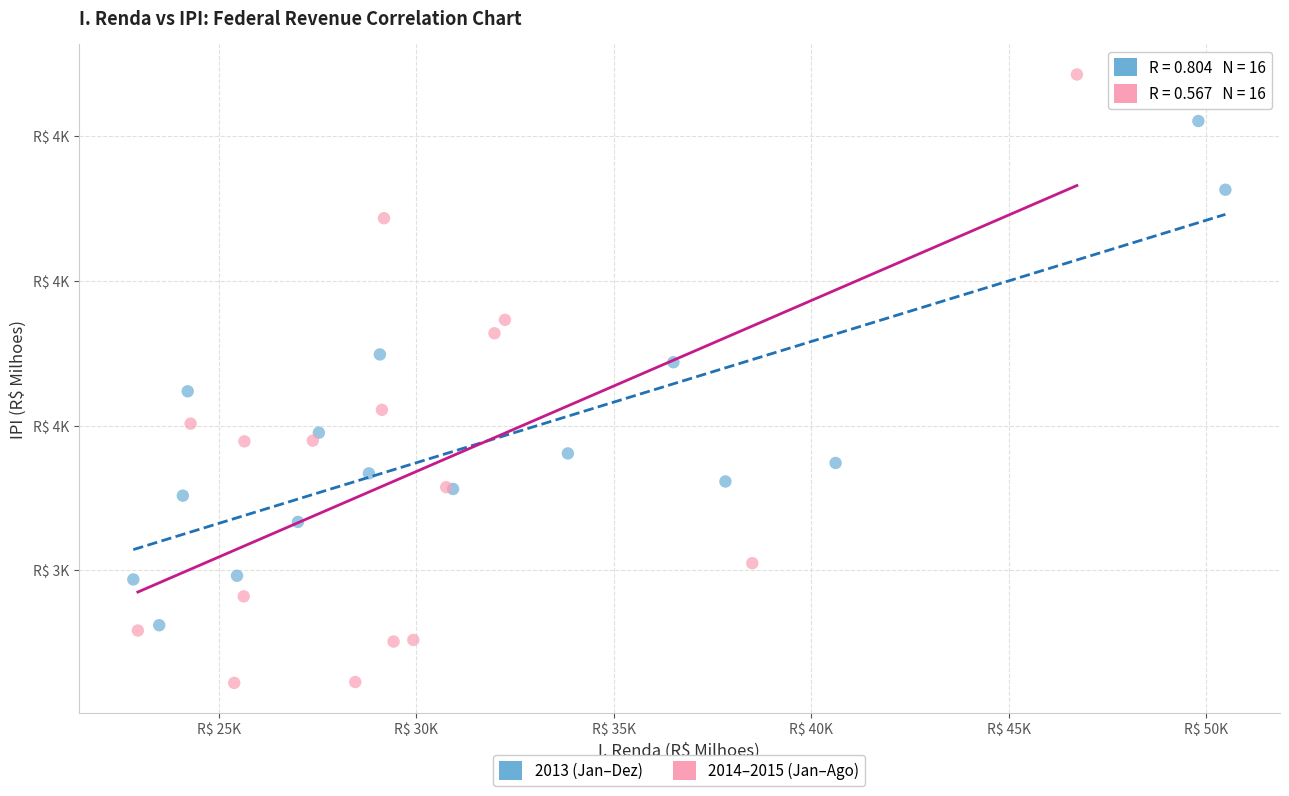

What are all the series names shown in the legend?

2013 (Jan–Dez), 2014–2015 (Jan–Ago)